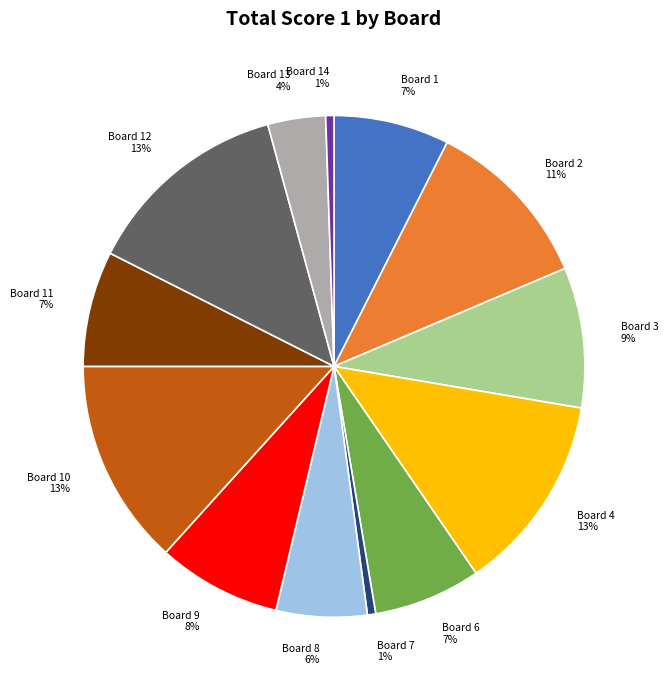

To the nearest percent, what portion does Board 9 represent?

8%